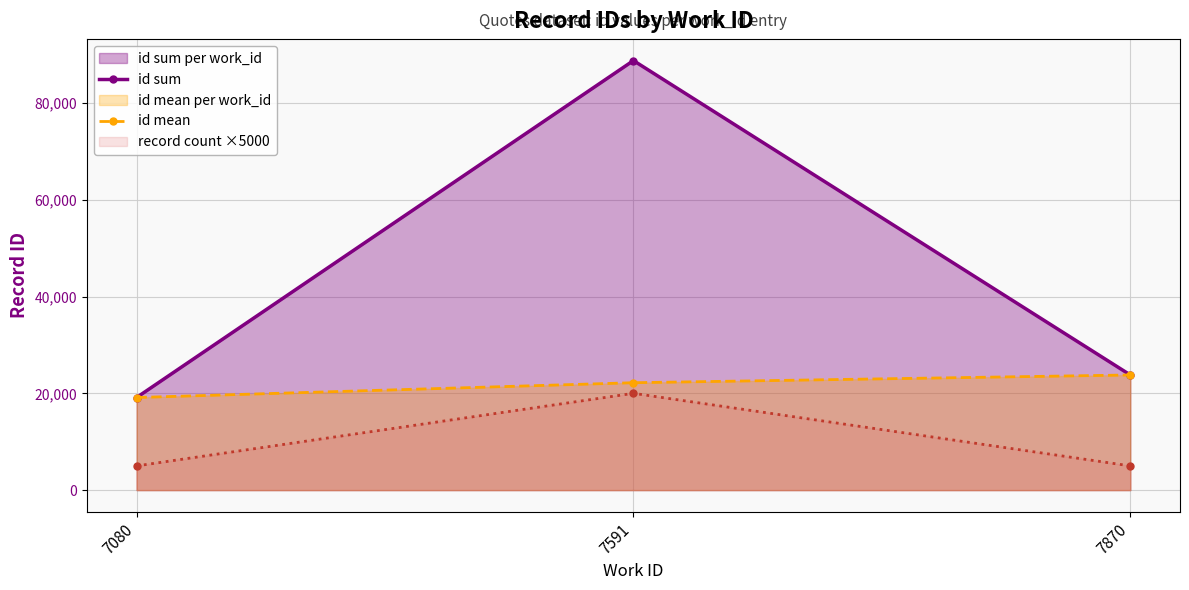

What is the minimum value for id mean?

19131.0